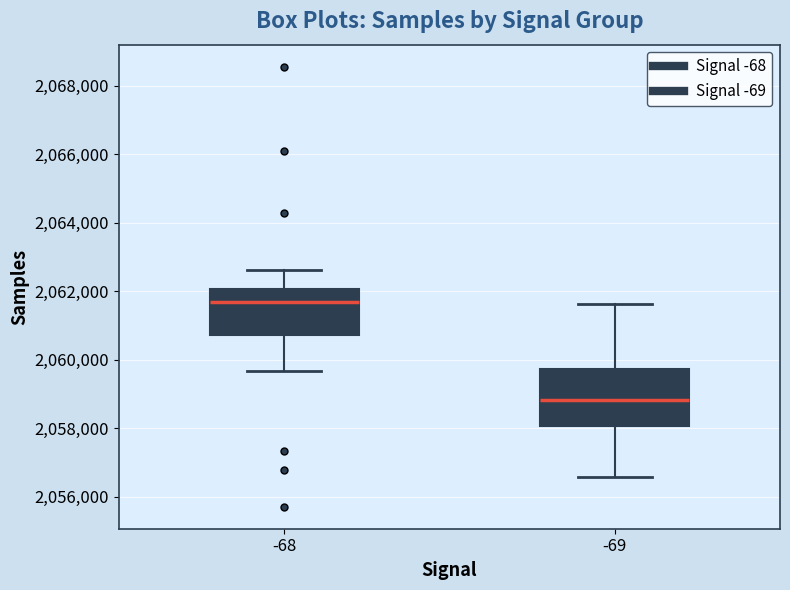

Reading left to right, transcribe this box plot: for each box, give where its median line is, the range the box spans, and where its two whiskers end, as read against the y-axis. The values are not printed on the chart, so give them approximately, as read against the axis.

-68: median 2061600, box 2060800 to 2062000, whiskers 2059600 to 2062600
-69: median 2058800, box 2058000 to 2059800, whiskers 2056600 to 2061600